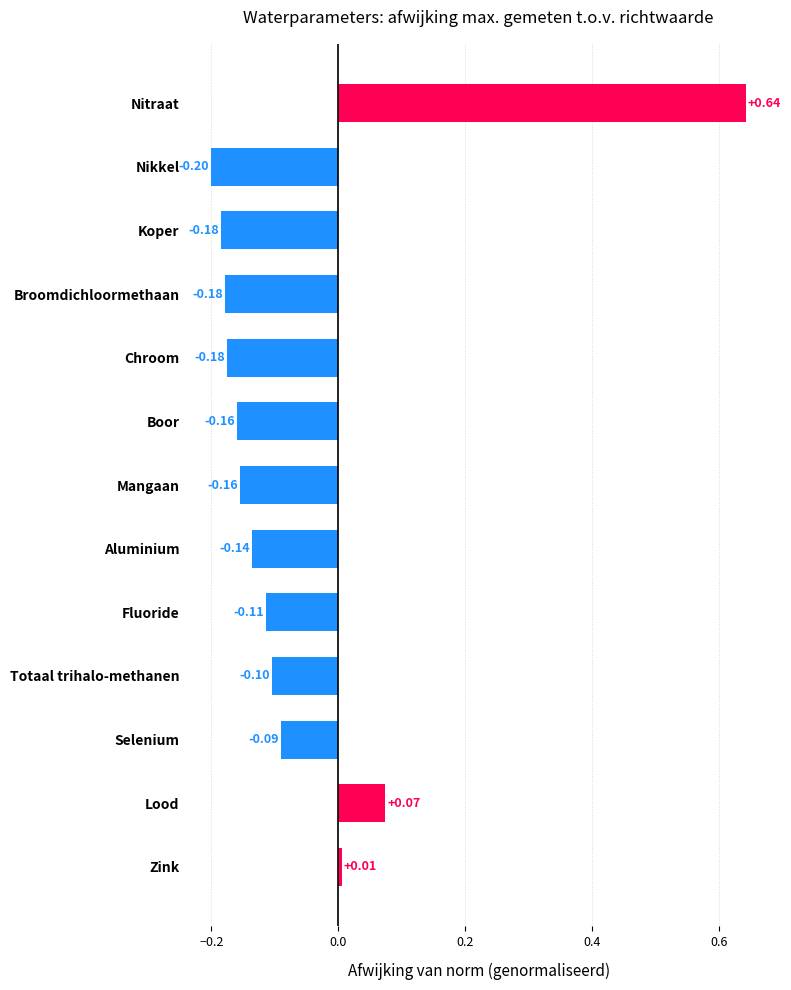

What is the minimum value shown in the chart?

-0.2